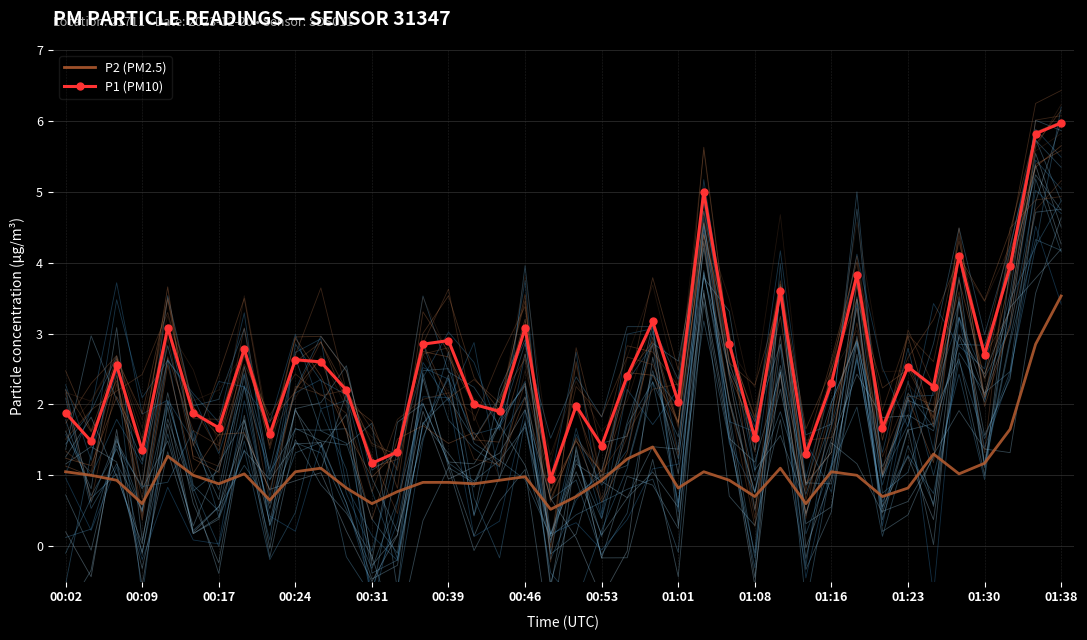

True or false: P2 (PM2.5) has a value of 1.1 at 01:16.

True